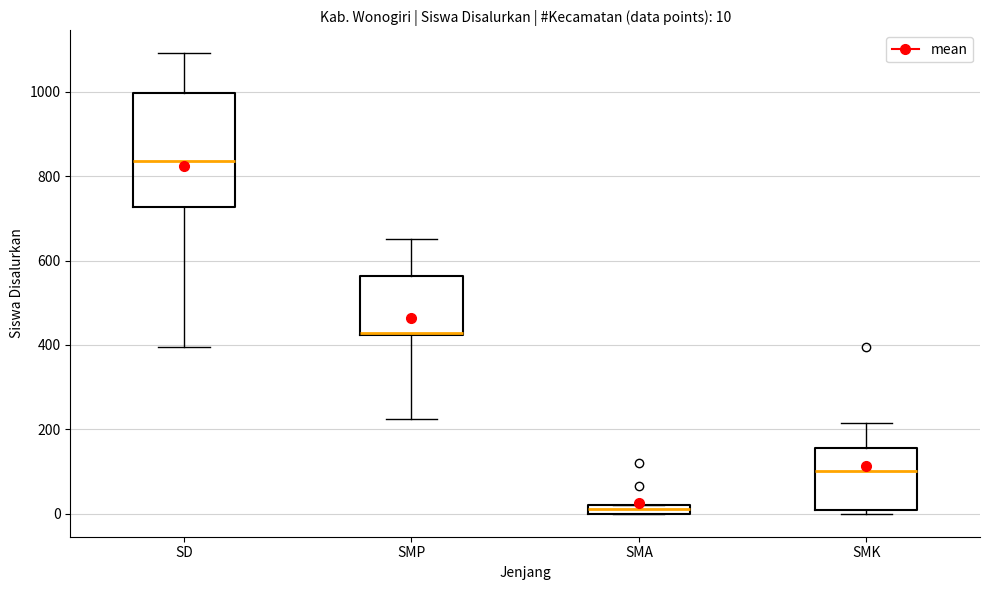

Which box is the tallest, from its lower edge to its upper edge?

SD